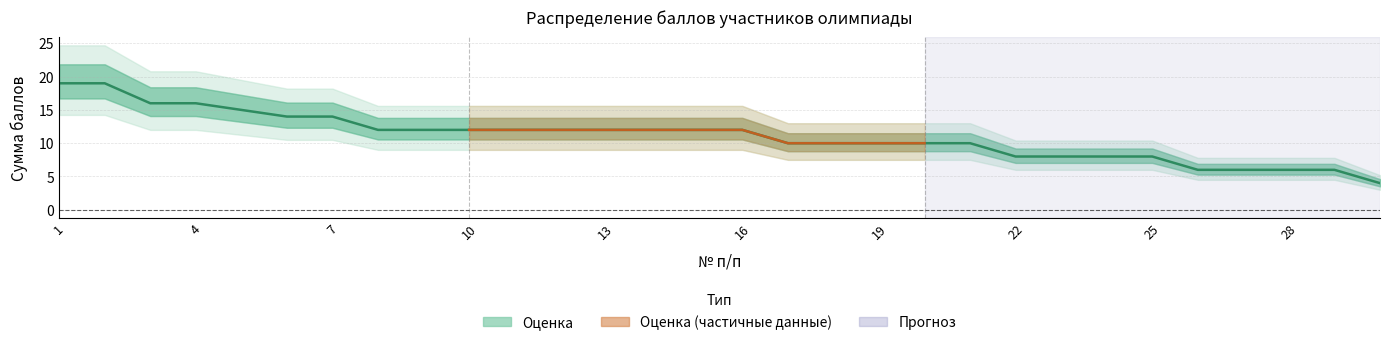

Is it true that the value at 20 is 16?

False